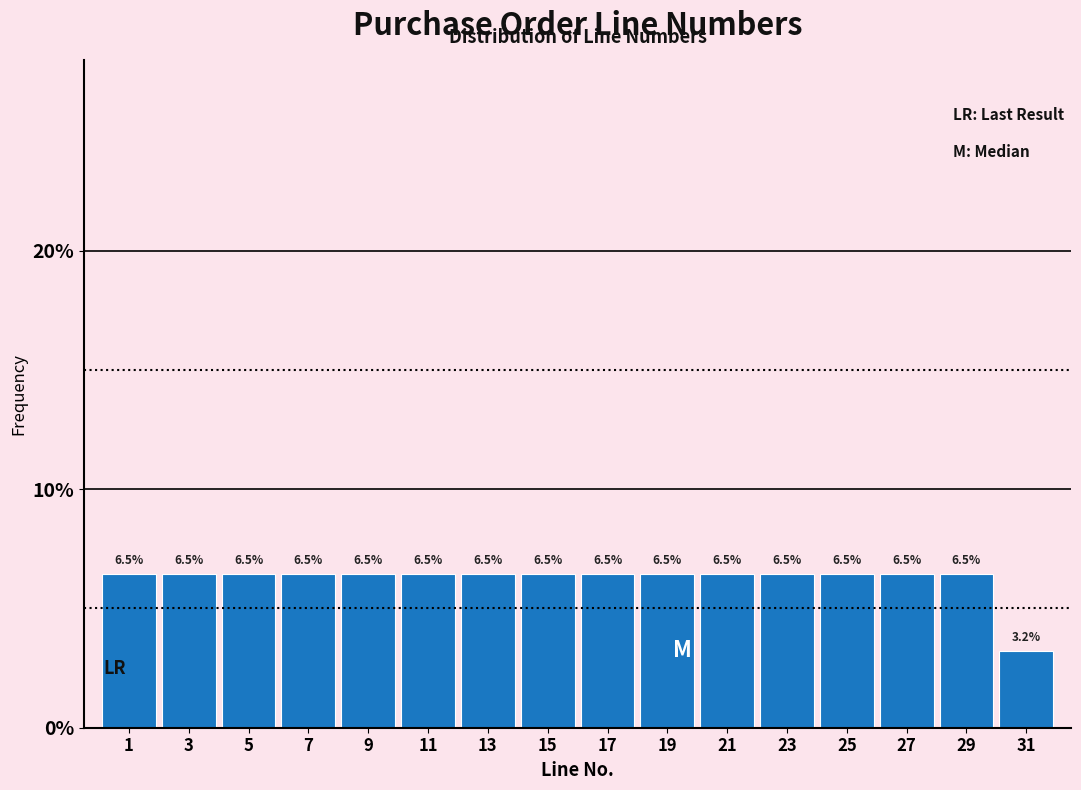

Reading right to left, what are all the values shown in this chart?

31=3.2	29=6.5	27=6.5	25=6.5	23=6.5	21=6.5	19=6.5	17=6.5	15=6.5	13=6.5	11=6.5	9=6.5	7=6.5	5=6.5	3=6.5	1=6.5